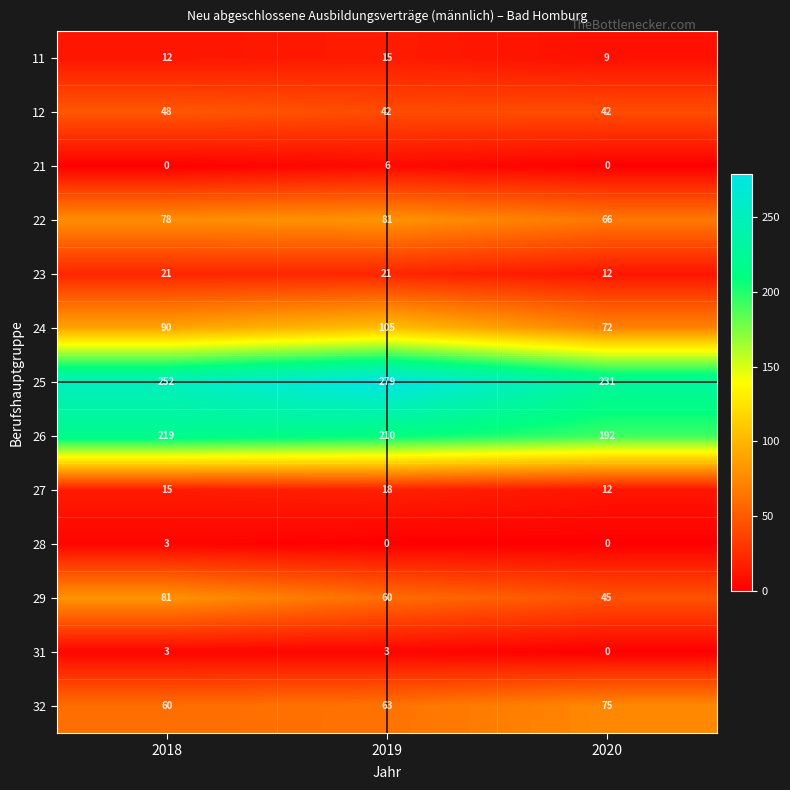

Count the 28 values in the range 0 to 3.

3